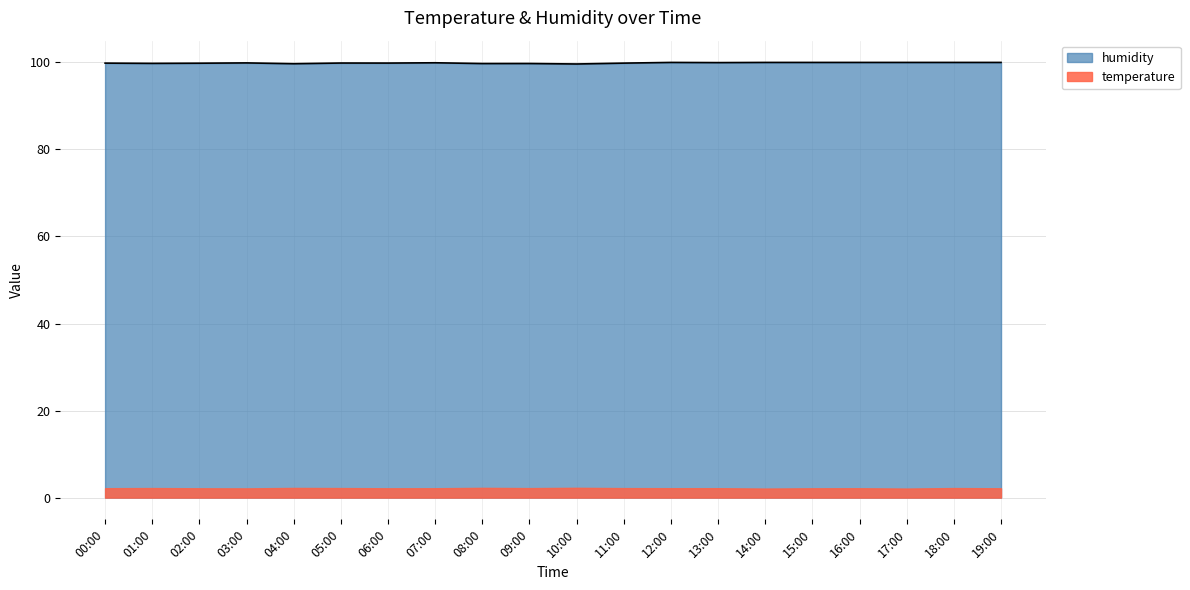

Approximately how many times larger is the value at 14:00 compared to 07:00?

1.0